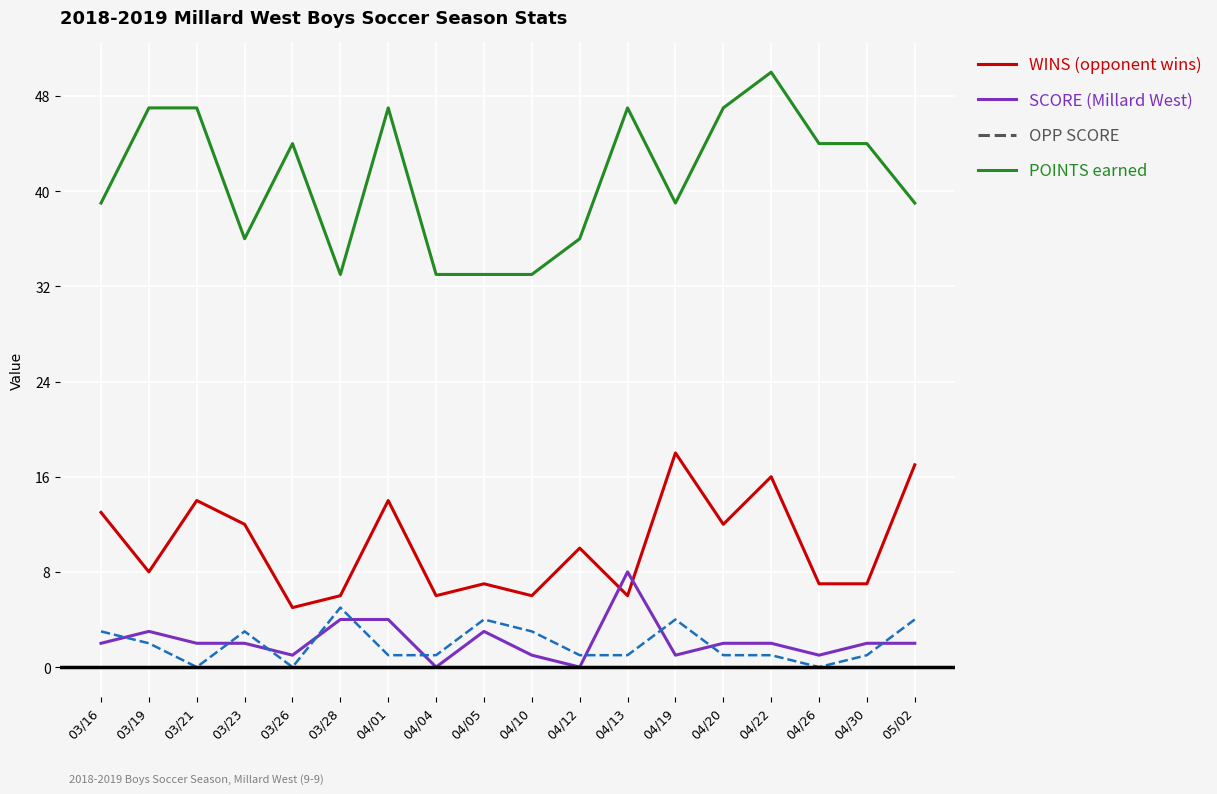

At which category does the chart reach its peak across all series?

04/22